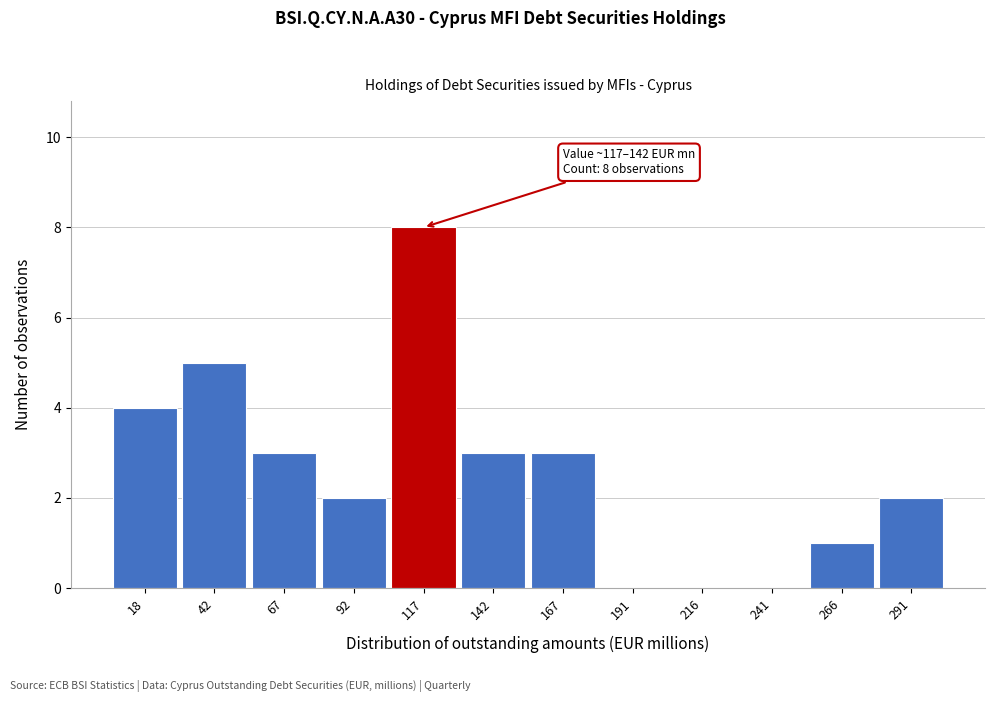

Reading left to right, list all the values displayed in this chart.

18=4	42=5	67=3	92=2	117=8	142=3	167=3	191=0	216=0	241=0	266=1	291=2